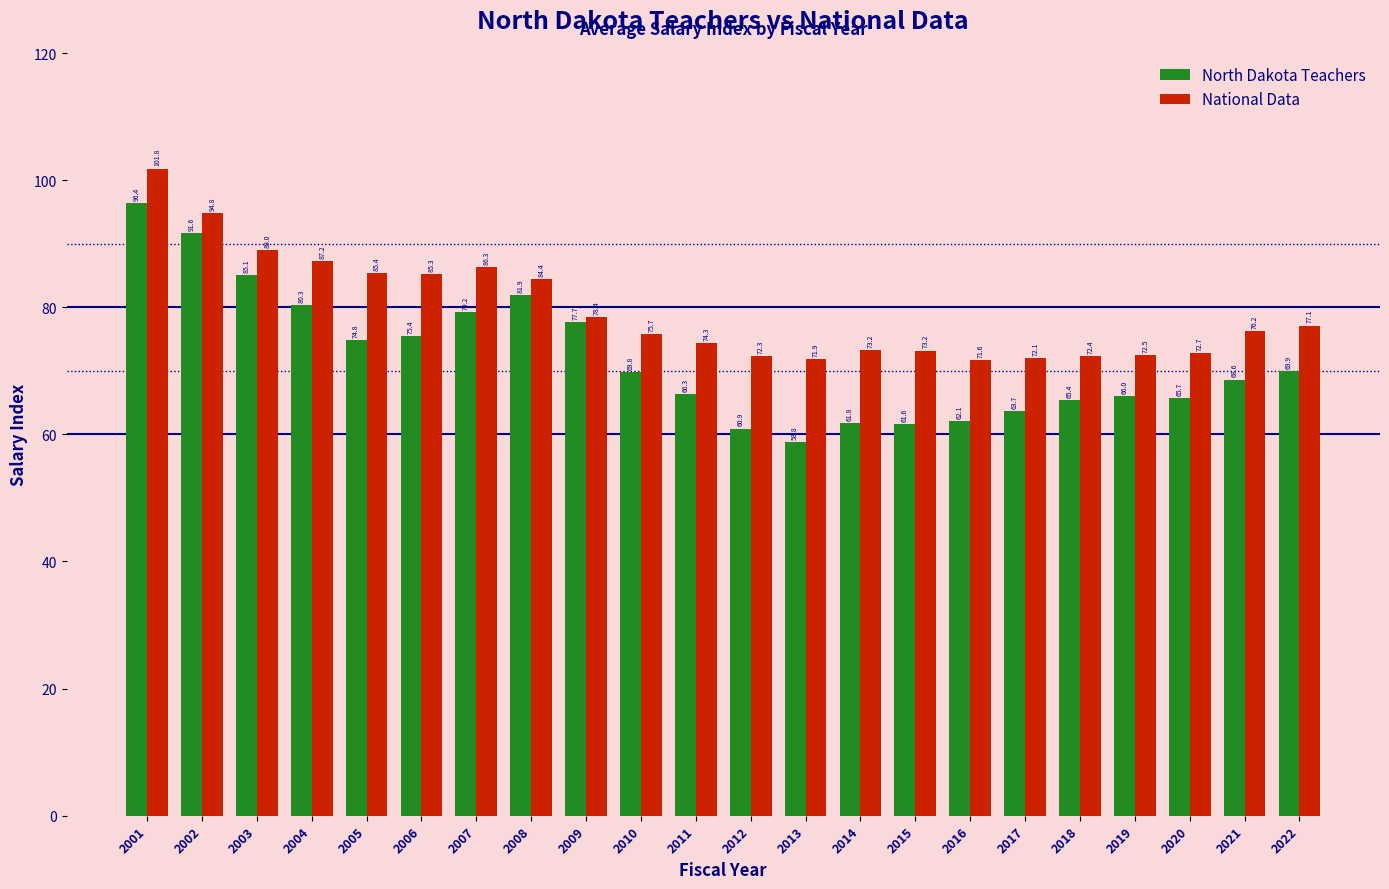

What is the spread (max minus min) of values at 2005?

10.6